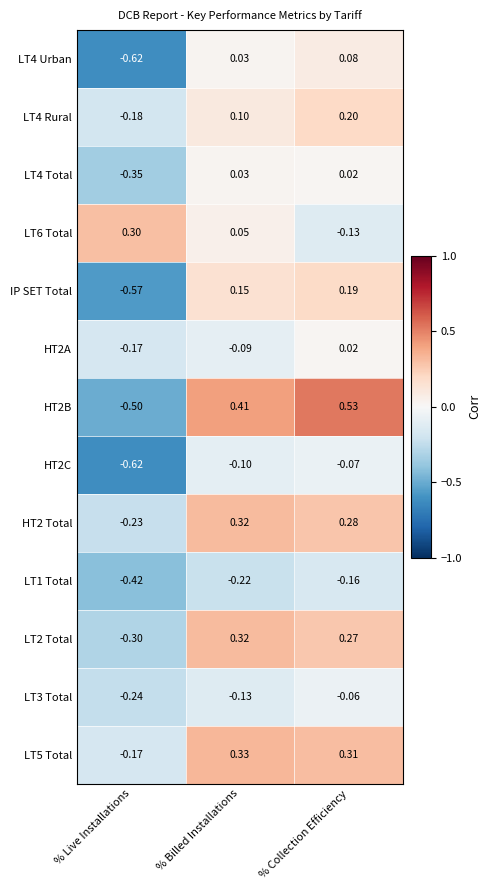

At which label does LT4 Rural reach its minimum?

% Live Installations